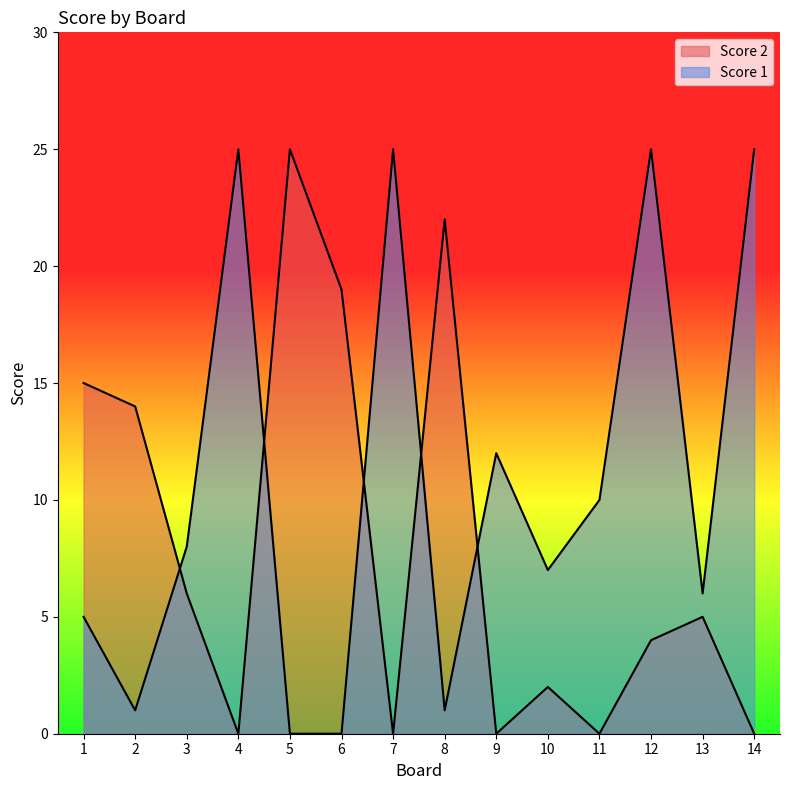

What is the total value across all series at 11?

10